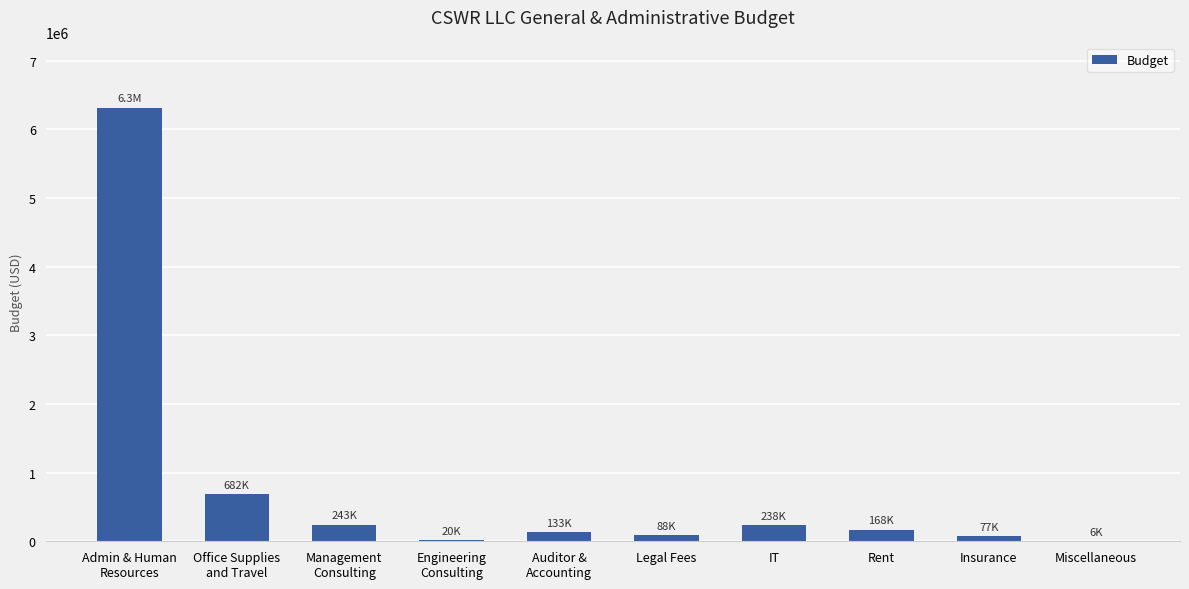

What value does the data have at IT?

238250.0